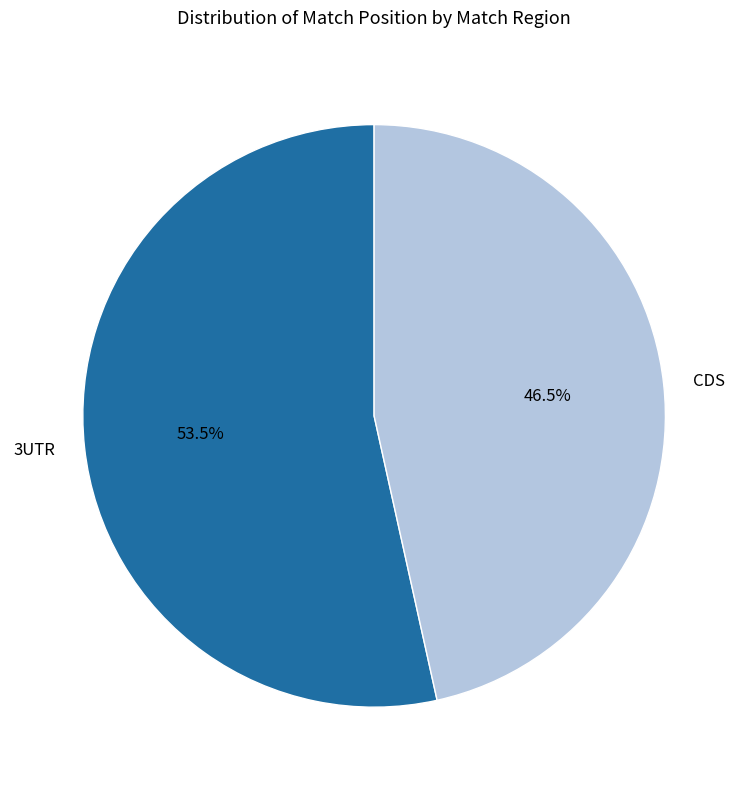

Does any single category account for the majority?

Yes